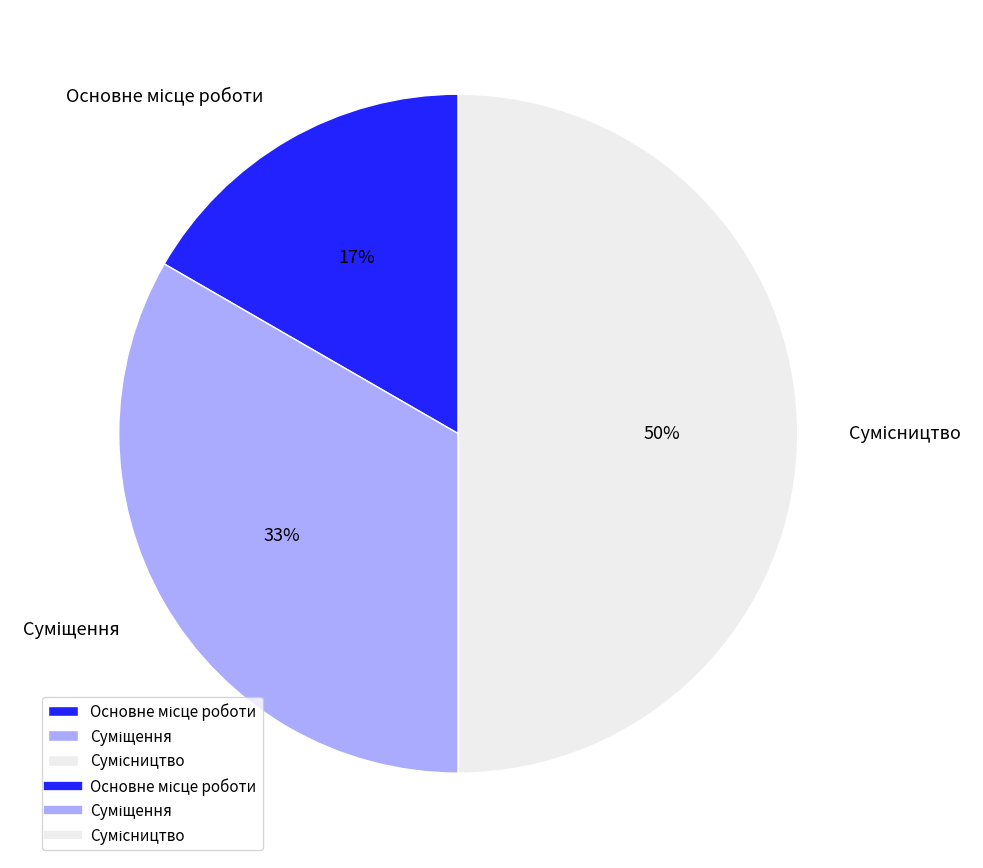

To the nearest percent, what is the average slice percentage?

33%